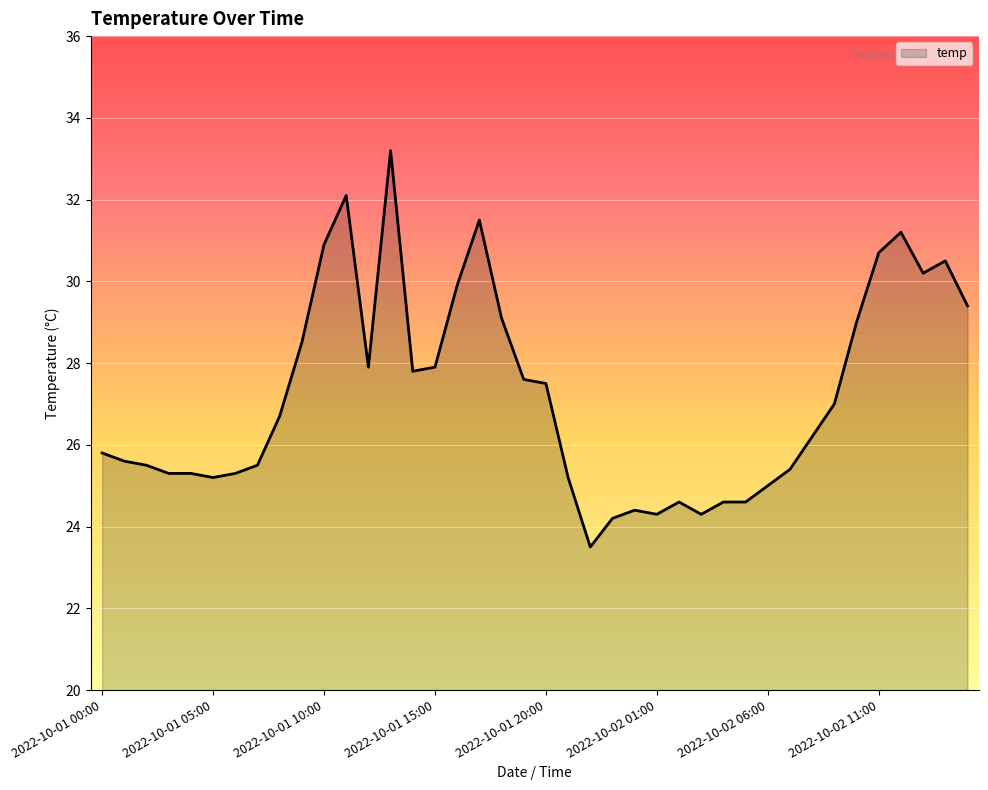

What is the smallest value displayed?

23.5